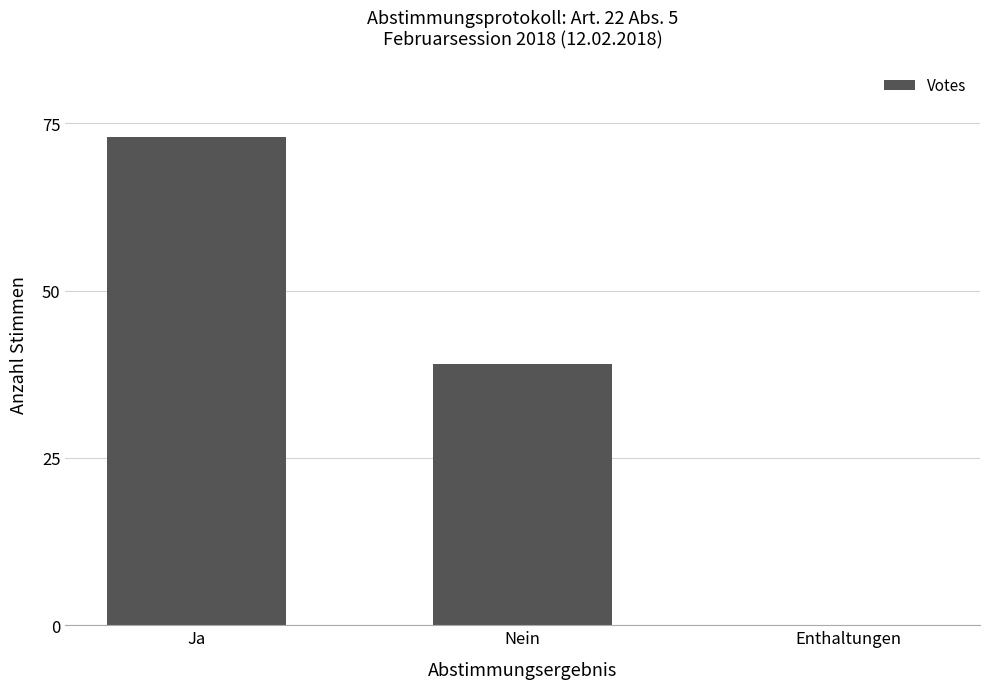

What is the sum of the values at Ja and Enthaltungen?

73